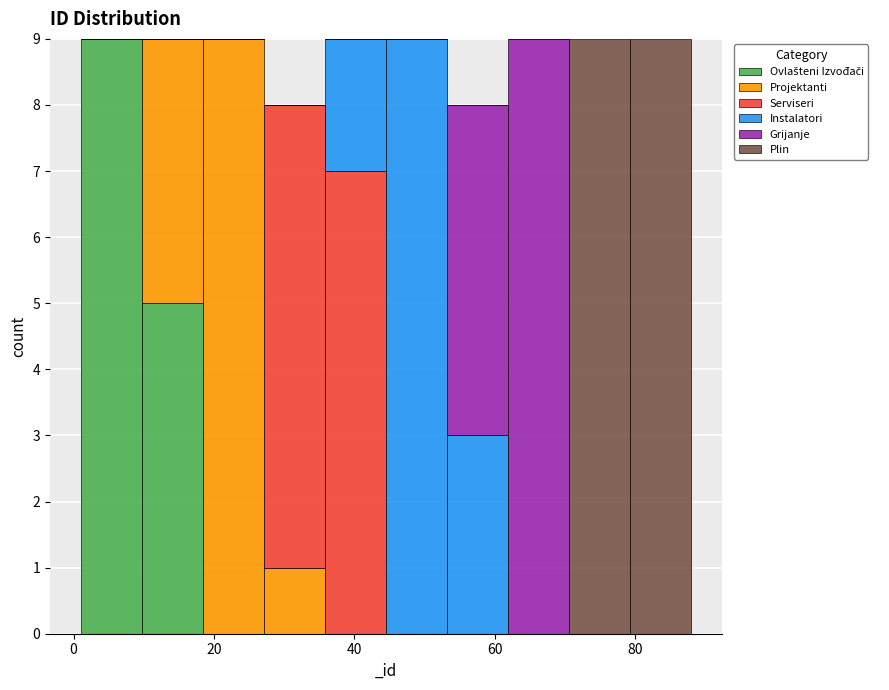

What is the total height of the stacked bar covering 62 to 70 on the x-axis? Neither the bar edges nor the heights are printed on the chart, so give them approximately, as read against the axes.

9